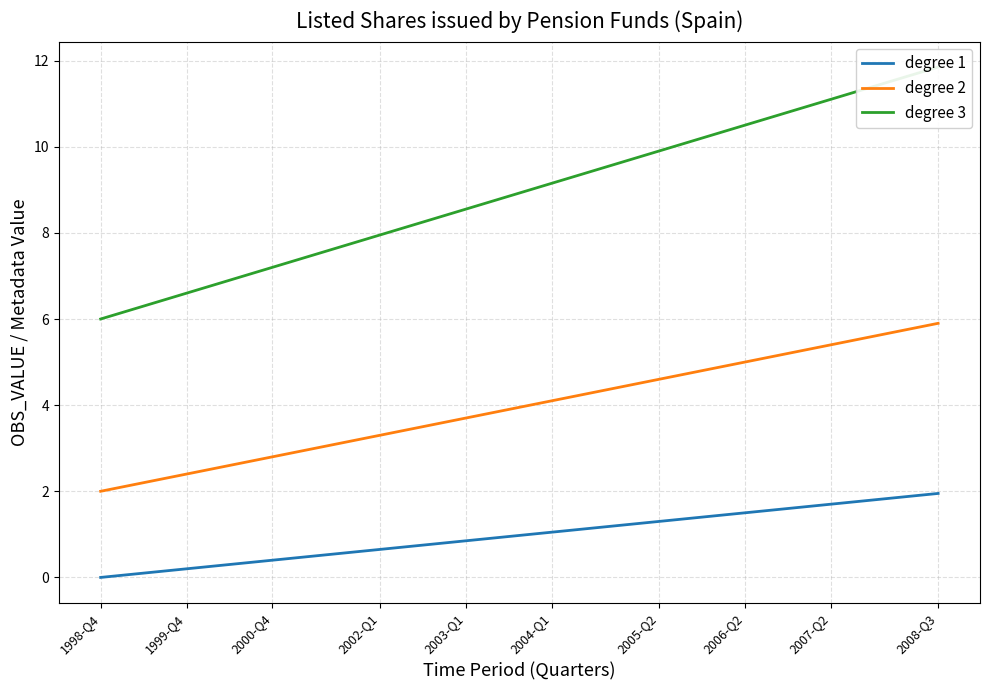

What is the maximum value for degree 2?

5.9